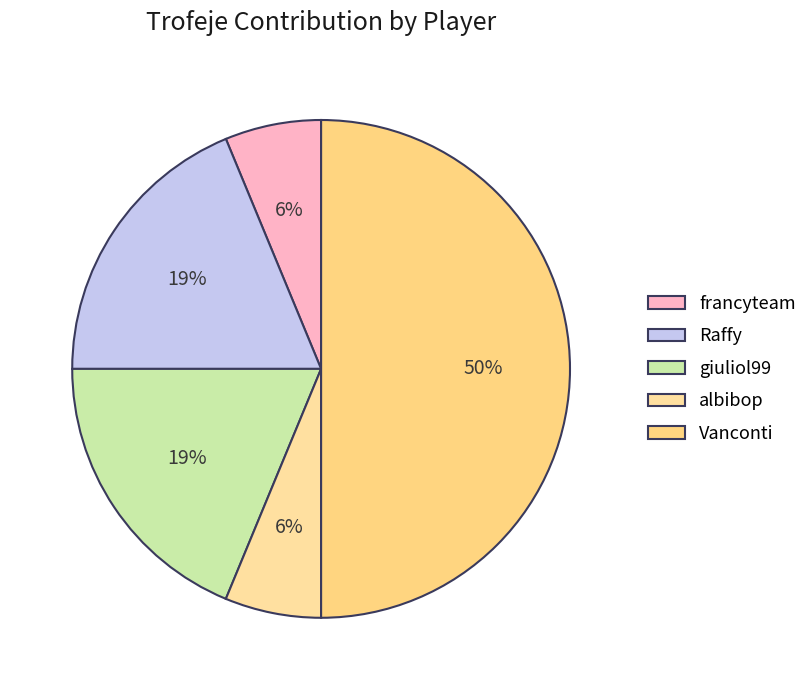

What is the smallest slice in the pie chart?

francyteam